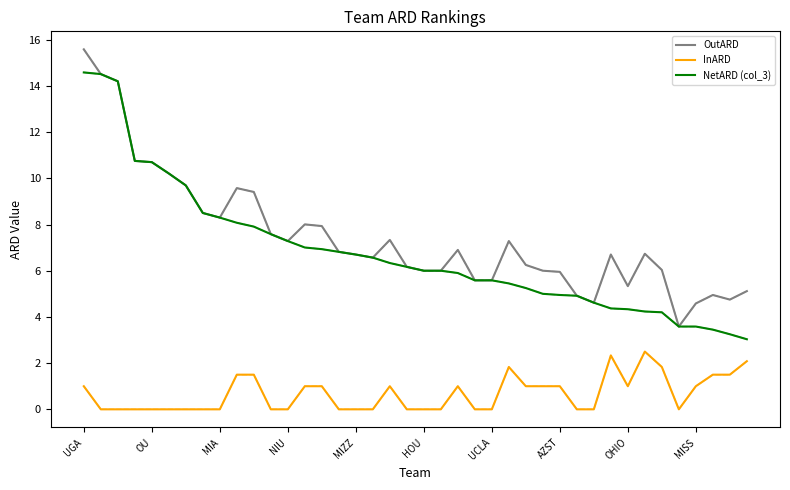

What are all the series names shown in the legend?

OutARD, InARD, NetARD (col_3)